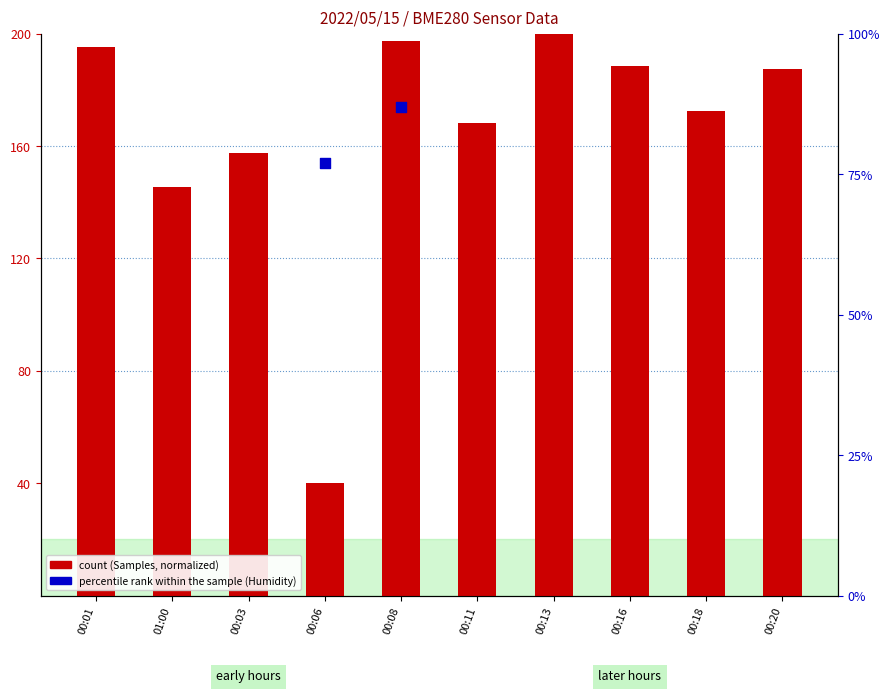

At how many categories does at least one series exceed 104?

9